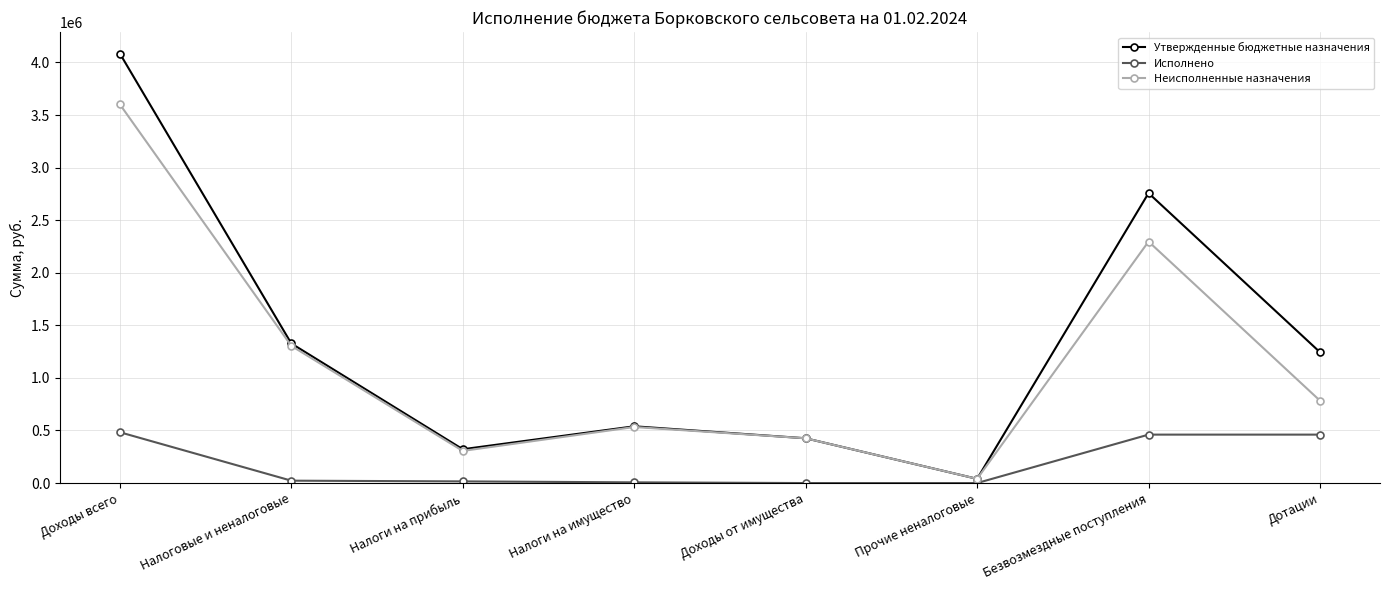

Count the number of data series in this chart.

3